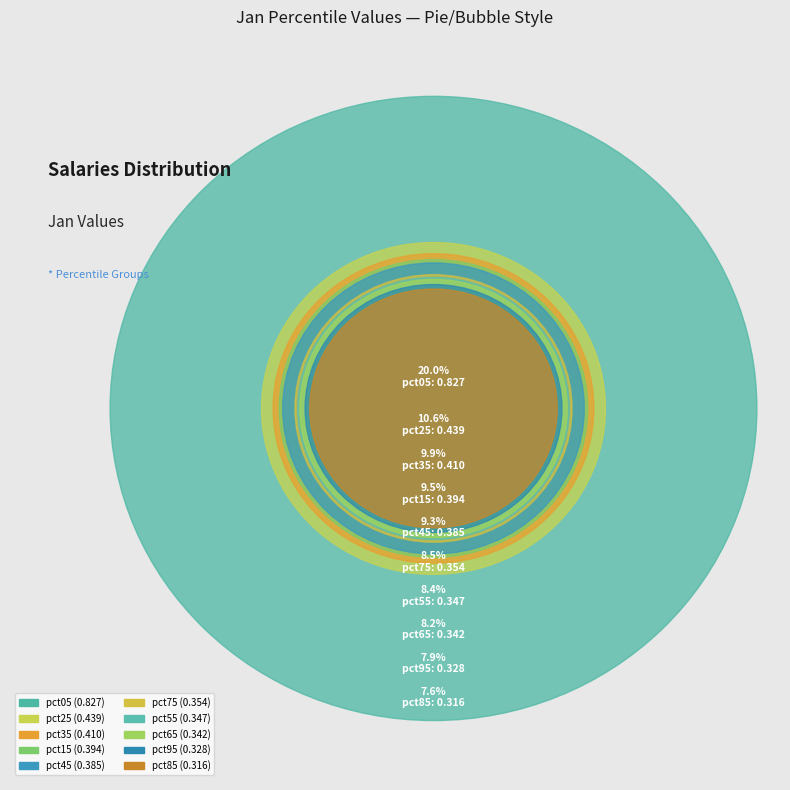

Is there any slice that represents more than half of the pie?

No